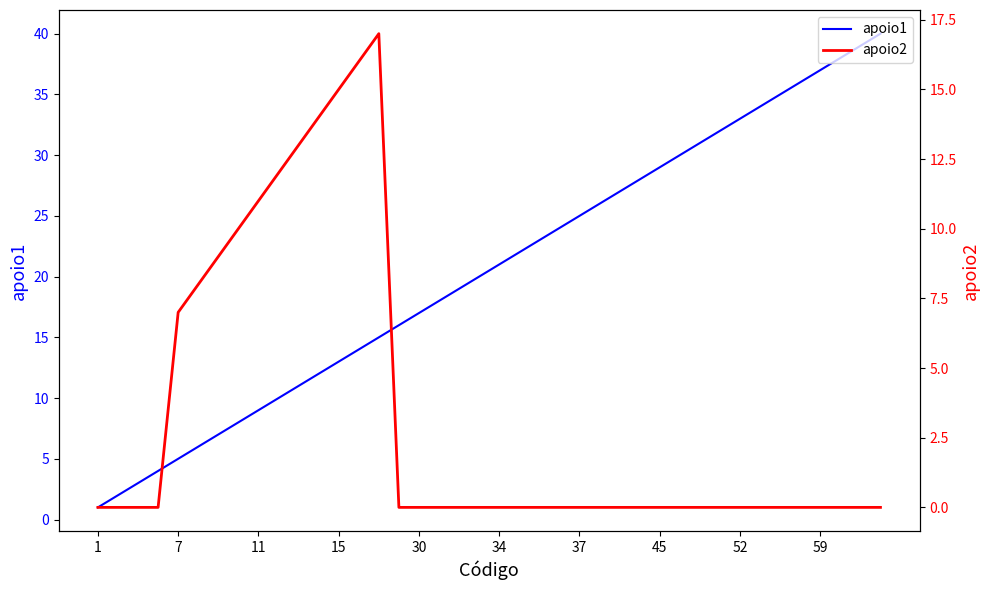

Is this an area chart (filled region under the line)?

No